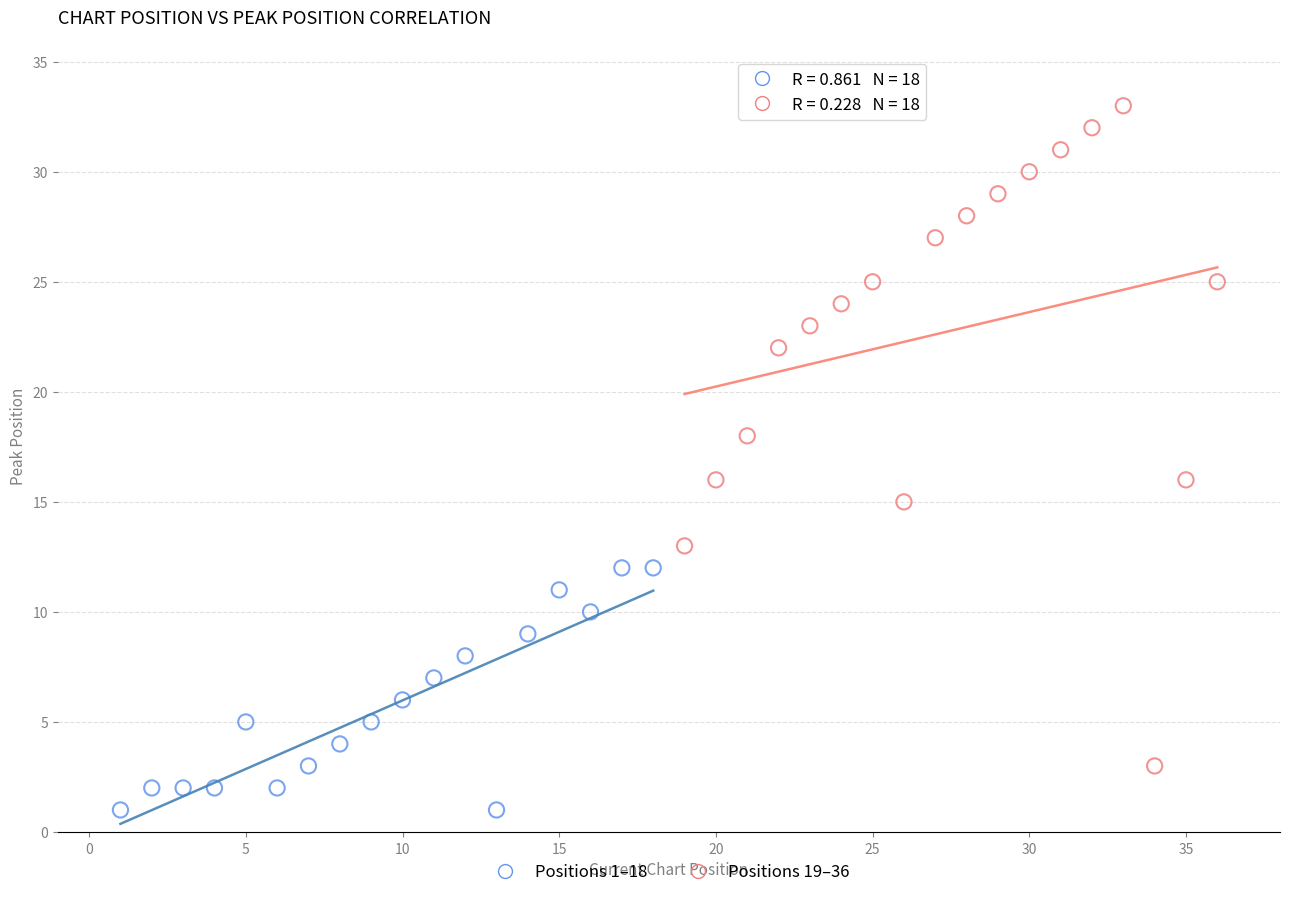

Which series has the largest Y range (max minus min)?

Positions 19–36